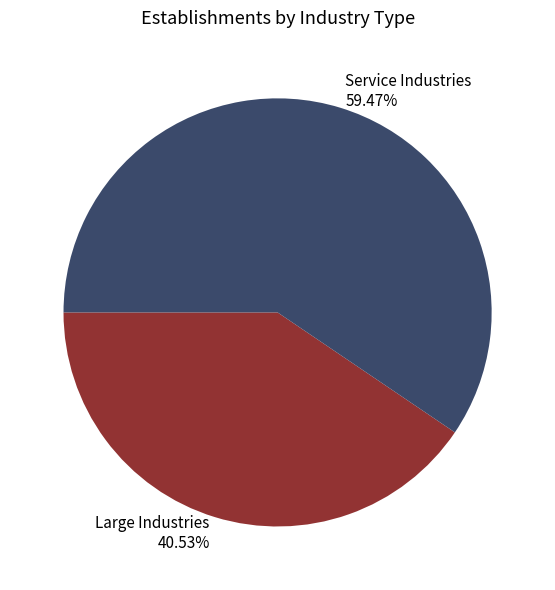

Rank the categories by value from highest to lowest.

Service Industries 59.47%, Large Industries 40.53%